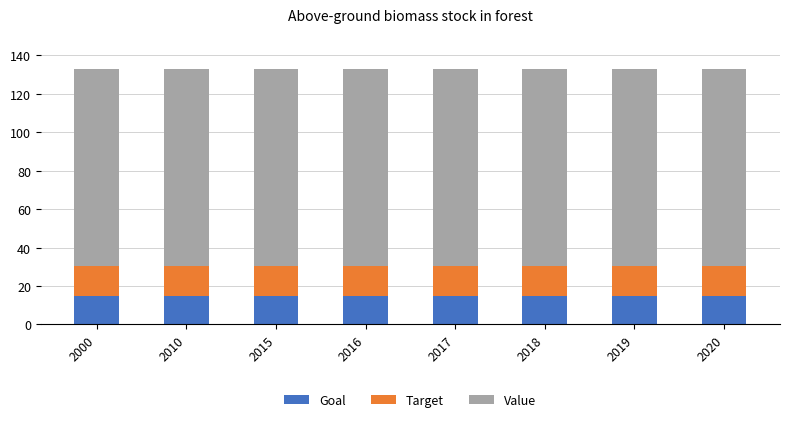

Is it true that Goal equals 3.8 at 2017?

False